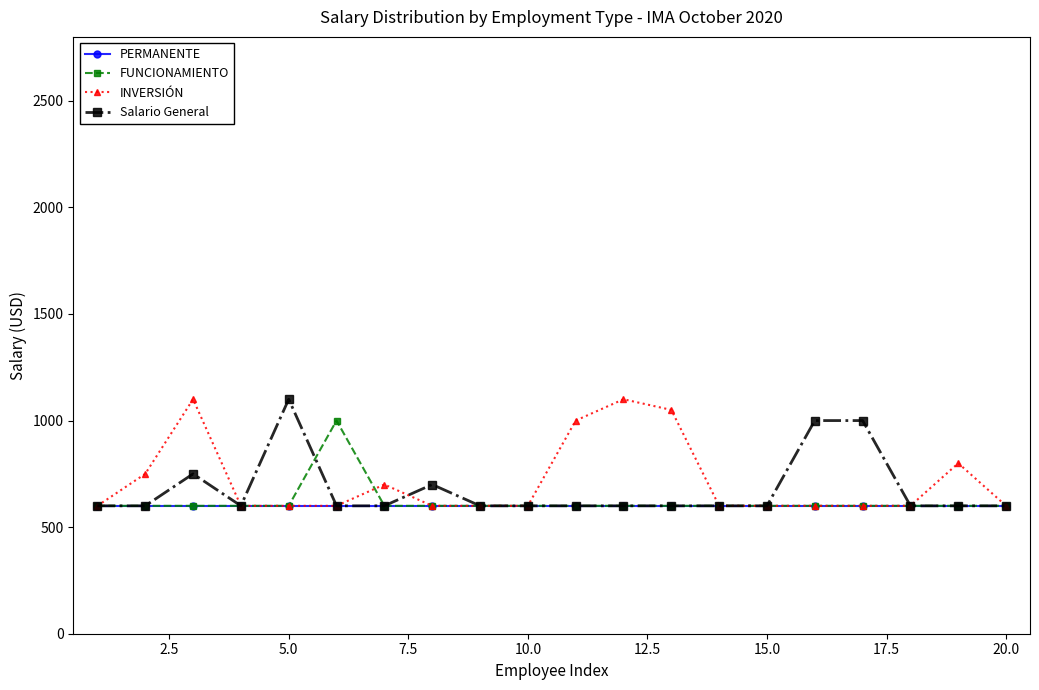

What are all the series names shown in the legend?

PERMANENTE, FUNCIONAMIENTO, INVERSIÓN, Salario General